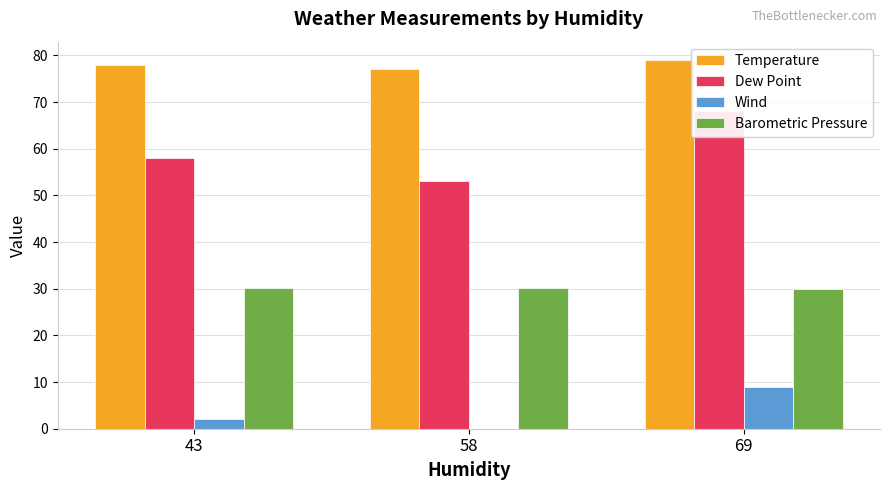

Rank the categories by Barometric Pressure value from lowest to highest.

69, 43, 58